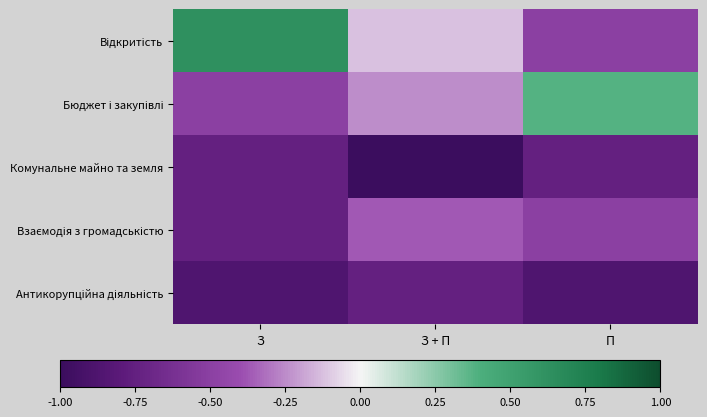

Count the number of categories in the chart.

3